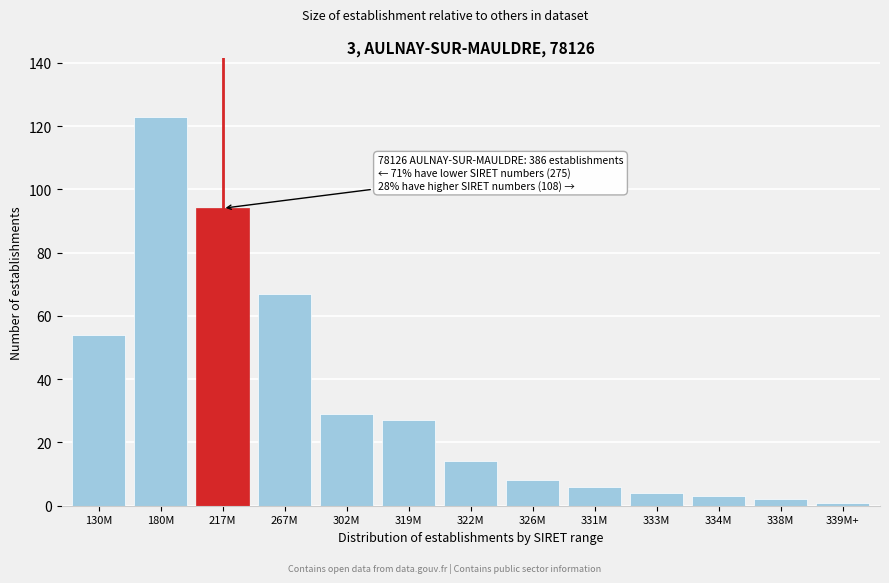

Reading left to right, list all the values displayed in this chart.

130M=54	180M=123	217M=94	267M=67	302M=29	319M=27	322M=14	326M=8	331M=6	333M=4	334M=3	338M=2	339M+=1